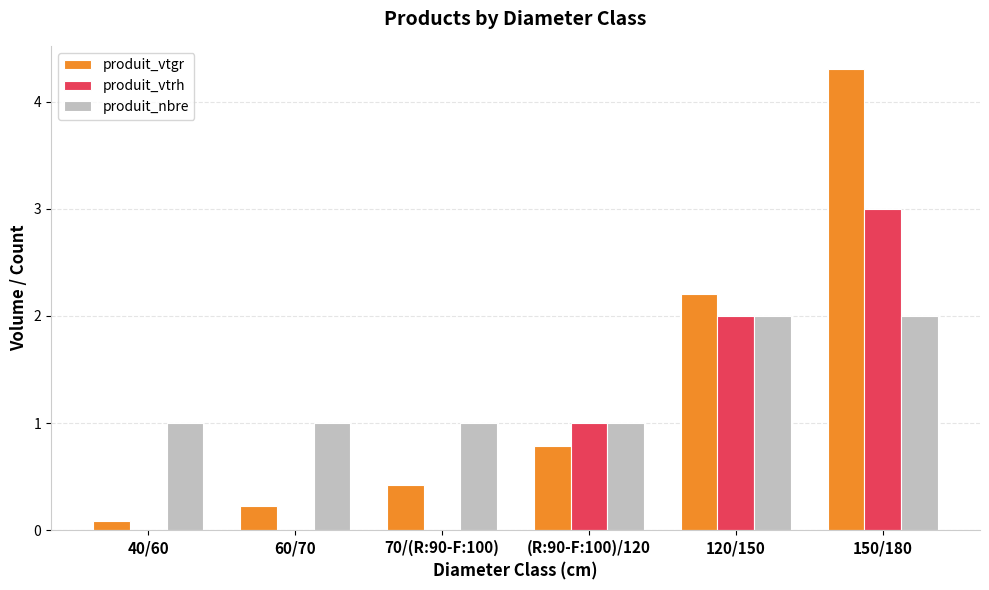

Which category has the highest value in the produit_vtgr series?

150/180